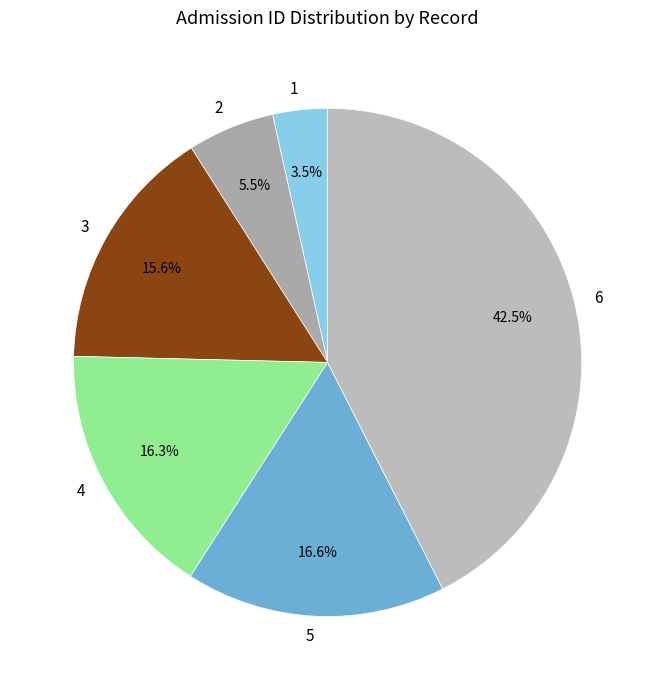

To the nearest percent, what is the combined percentage of 1 and 6?

46%